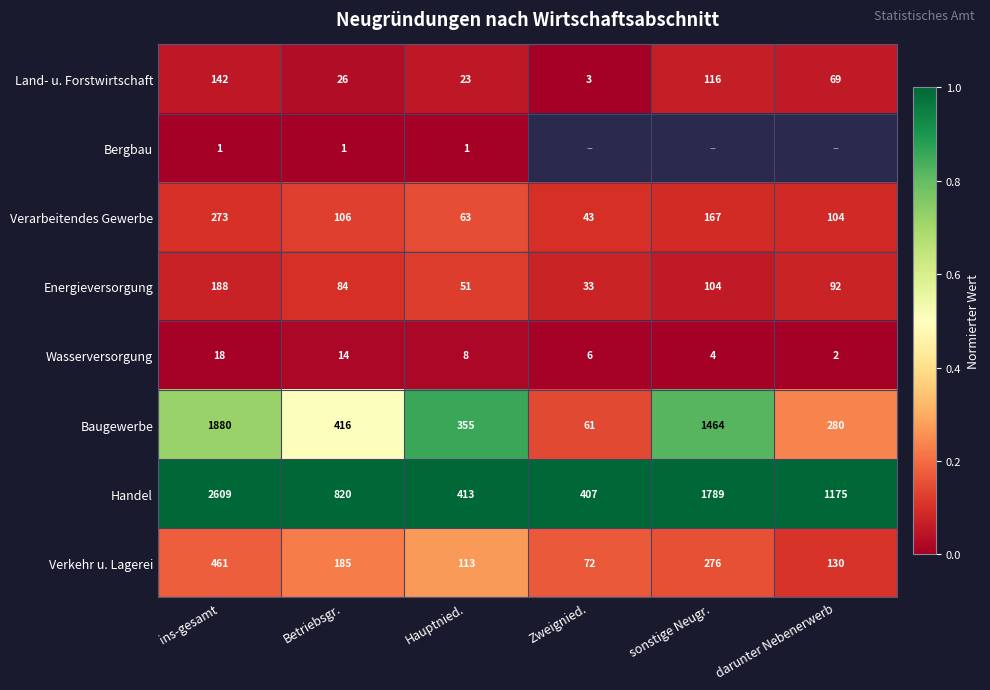

Where is Land- u. Forstwirtschaft nearest to the value 72?

darunter Nebenerwerb